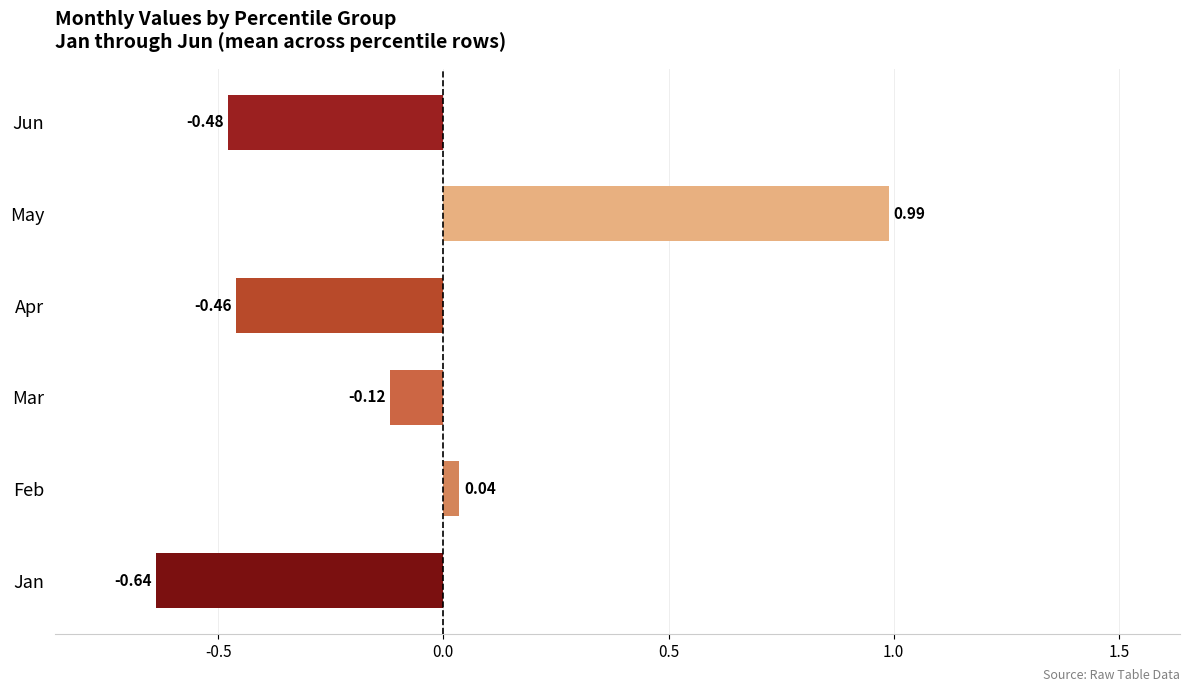

At which category does the chart reach its peak across all series?

May